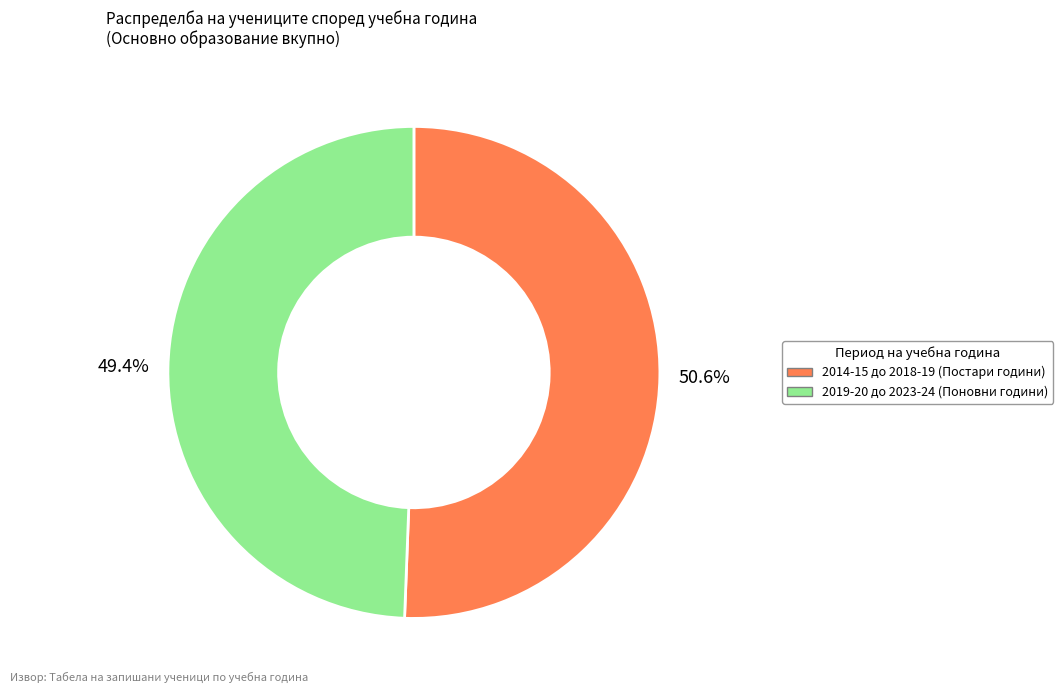

Is there any slice that represents more than half of the pie?

Yes